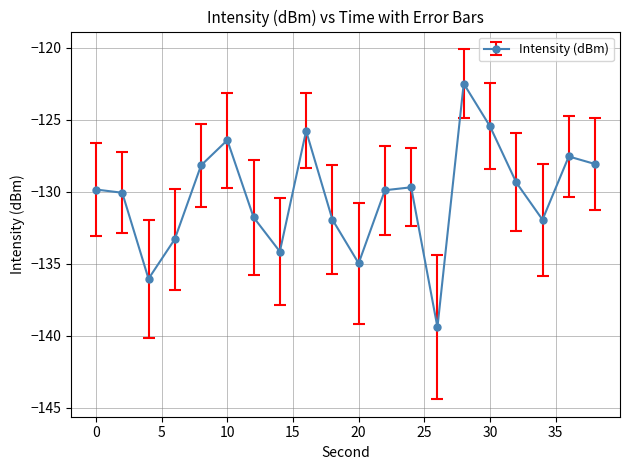

What is the value of the 6th point from the left?

-126.4